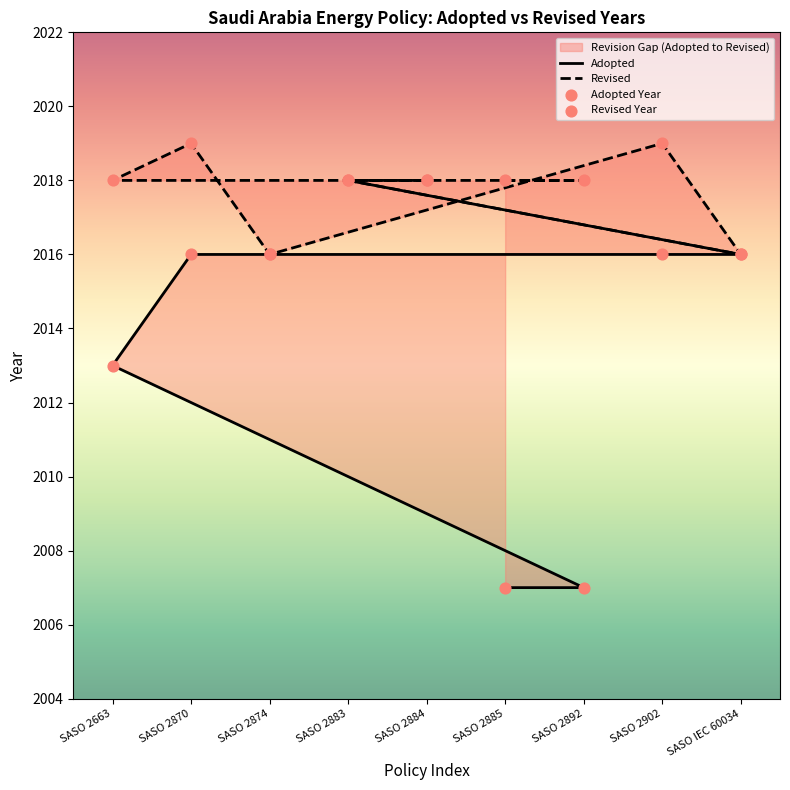

At how many categories does at least one series exceed 2008?

9